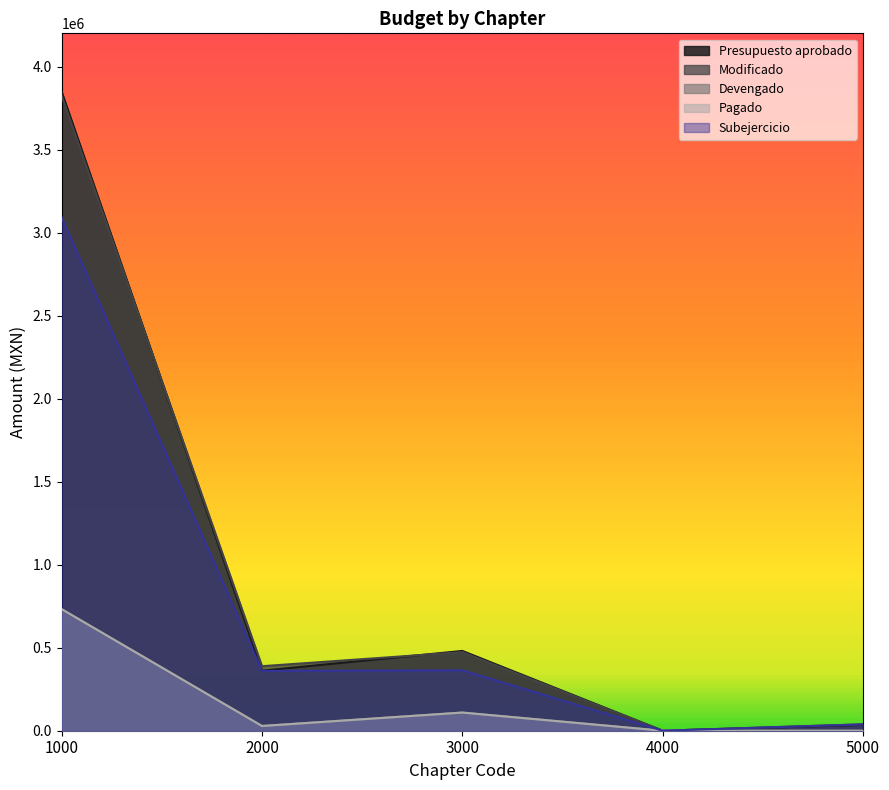

What is the spread (max minus min) of values at 3000?

371071.1